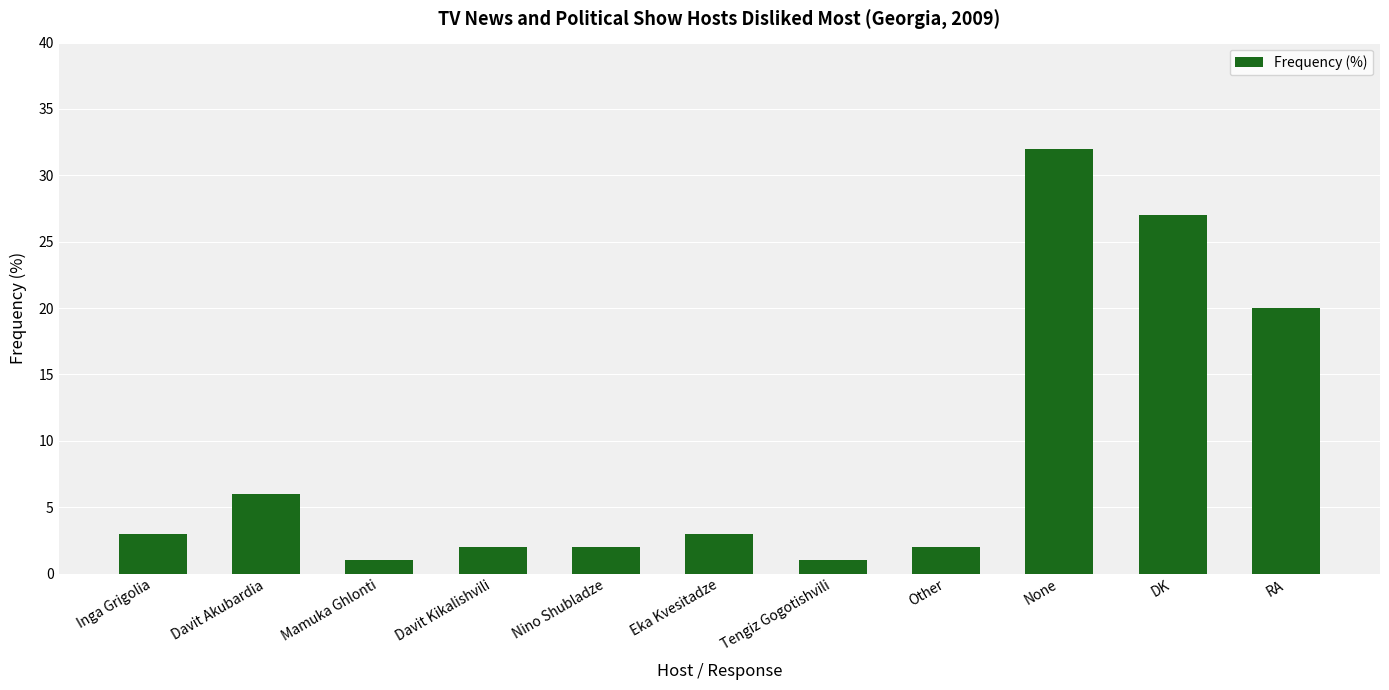

What is the average value?

9